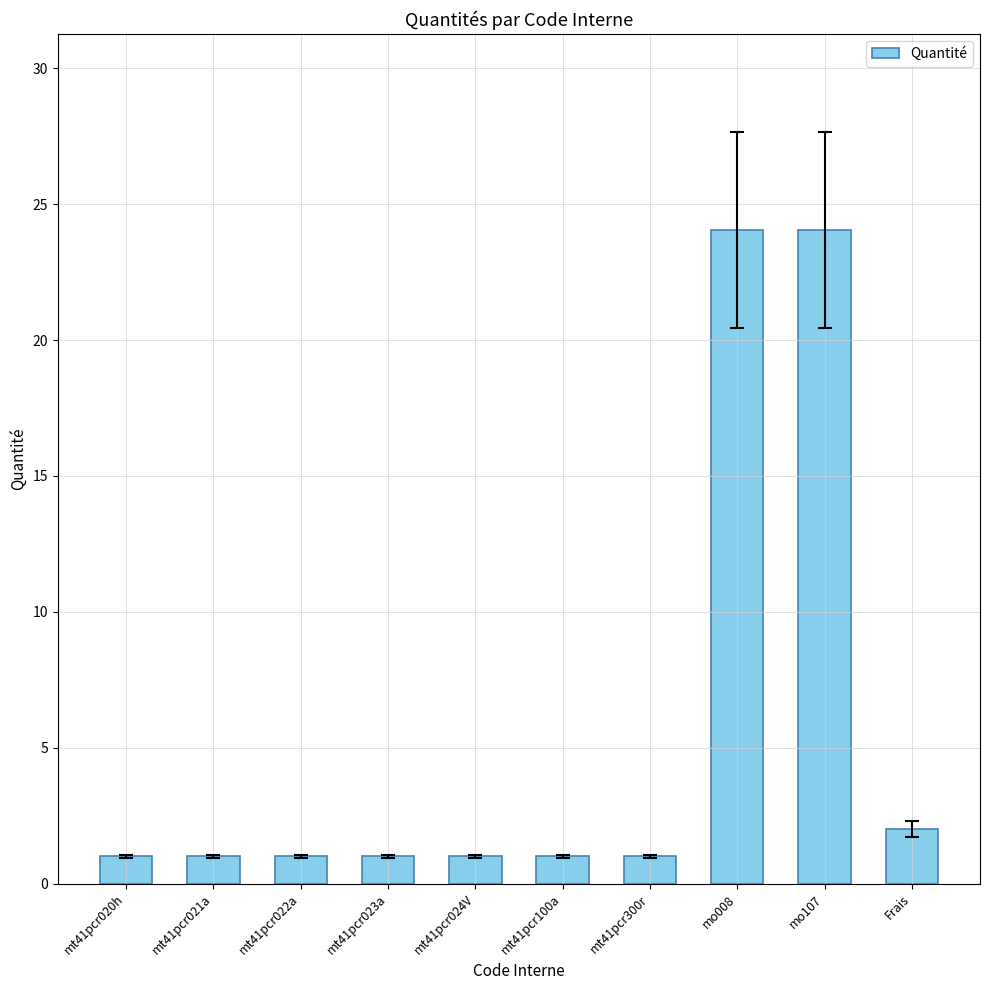

What is the average value?

5.7